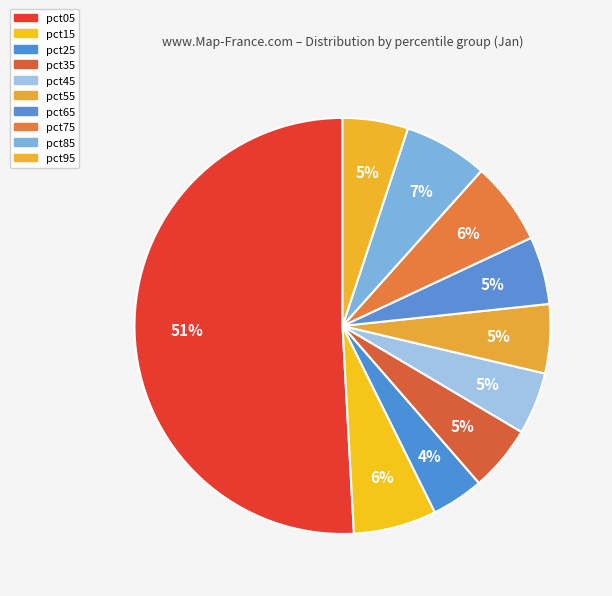

Is it true that pct65 is 5% of the pie?

True